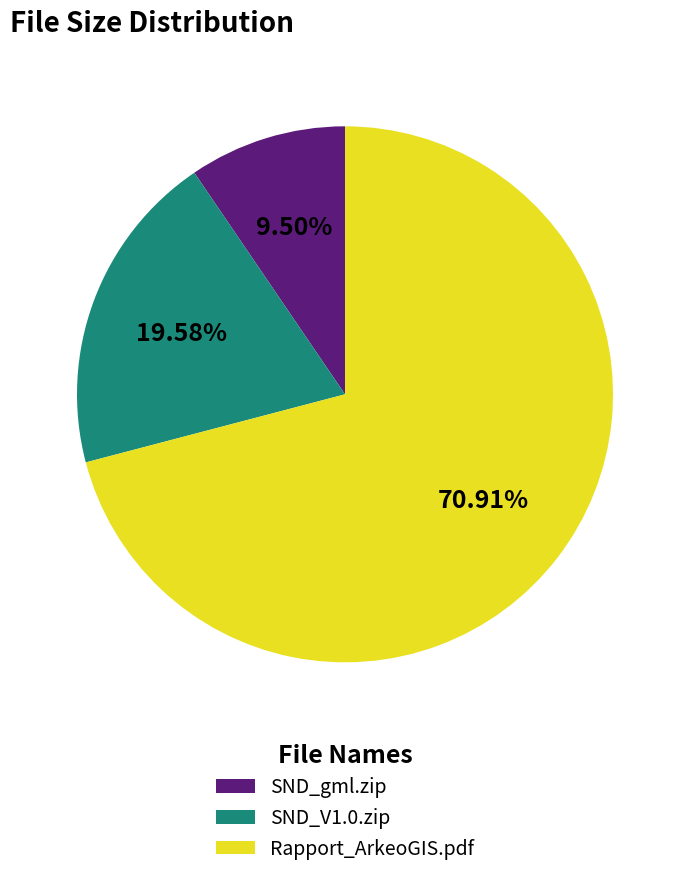

Approximately how many times larger is the value at SND_gml.zip compared to SND_V1.0.zip?

0.5